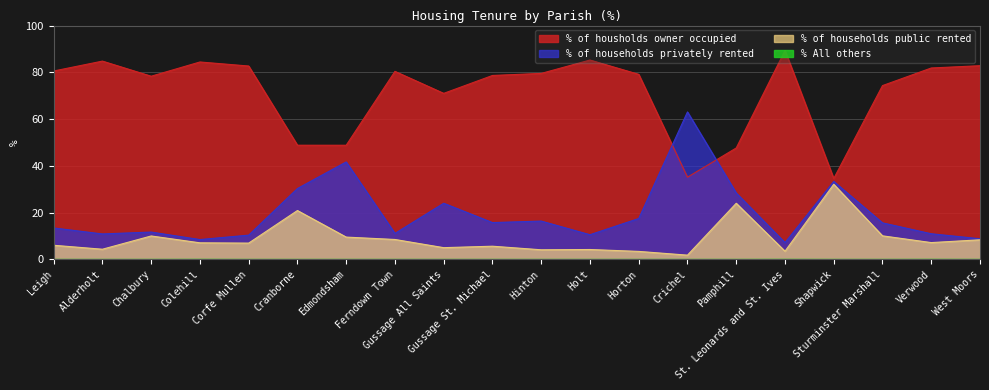

True or false: % All others has a value of 0.0 at Alderholt.

True